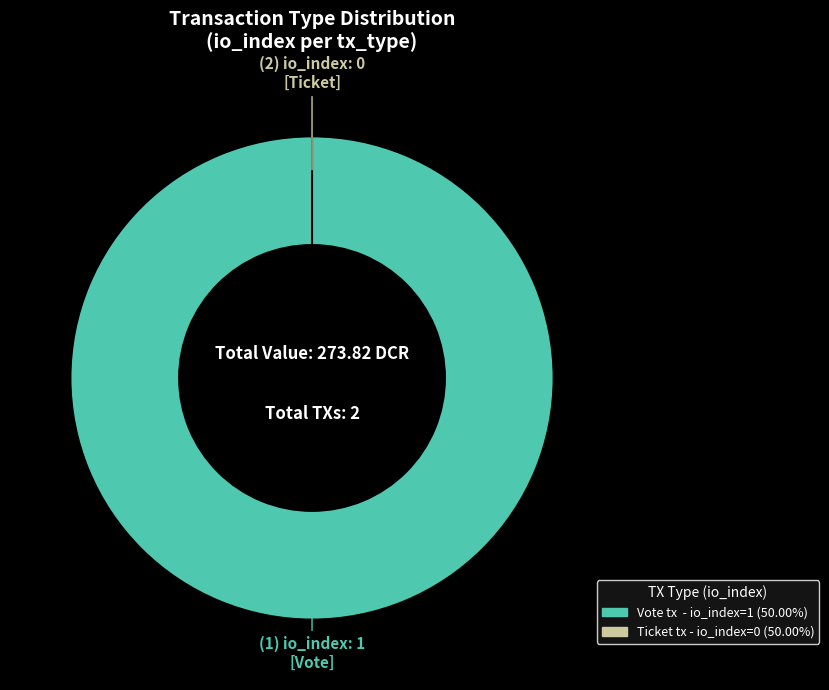

Count the number of slices in the pie.

2